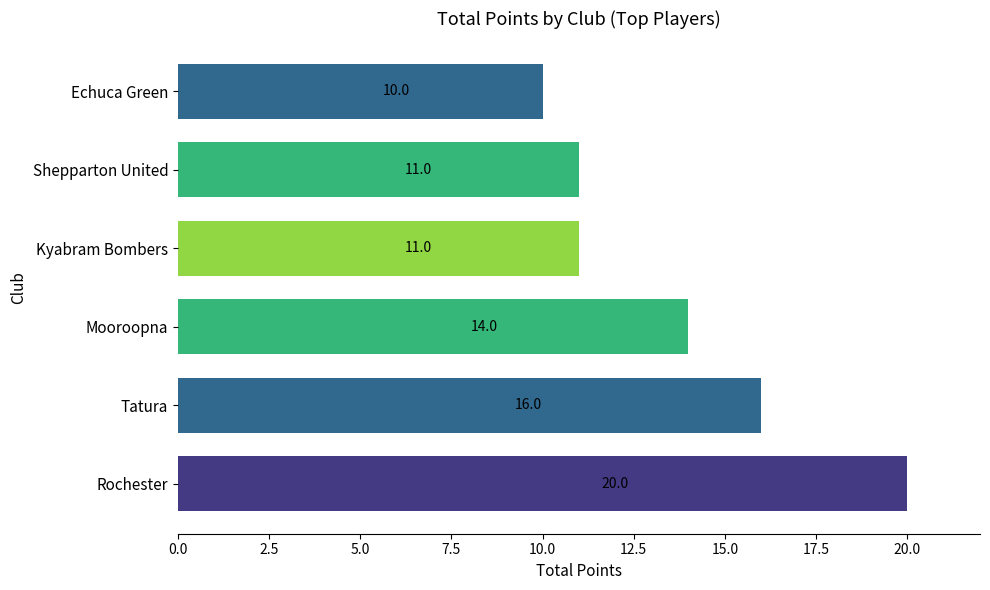

Between Mooroopna and Shepparton United, which is larger?

Mooroopna